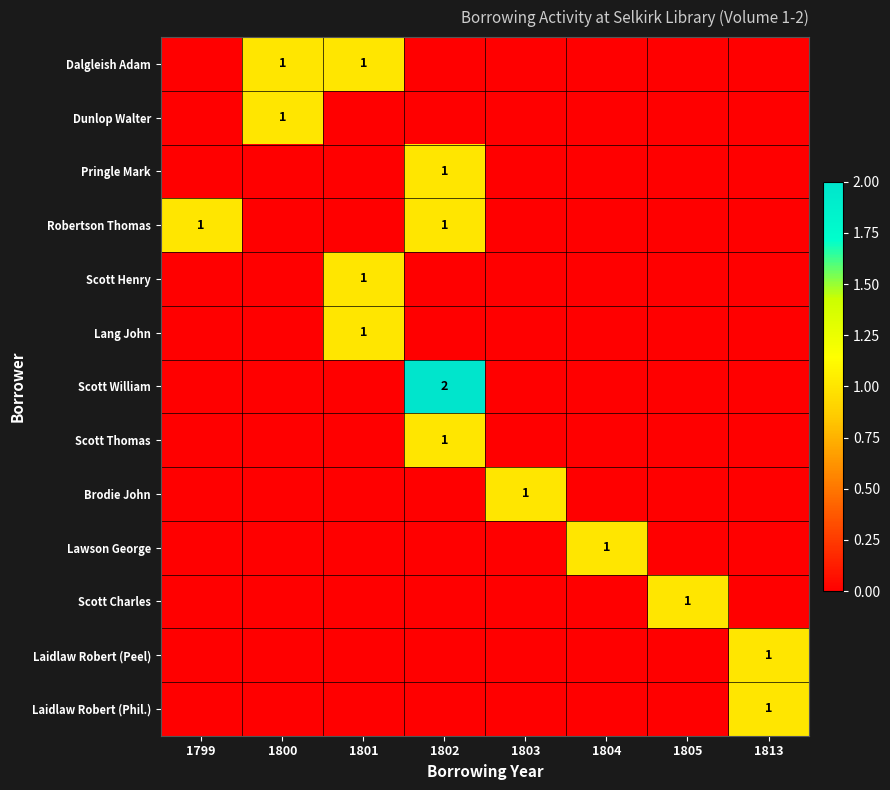

The value of Dalgleish Adam at 1800 is 1. True or false?

True